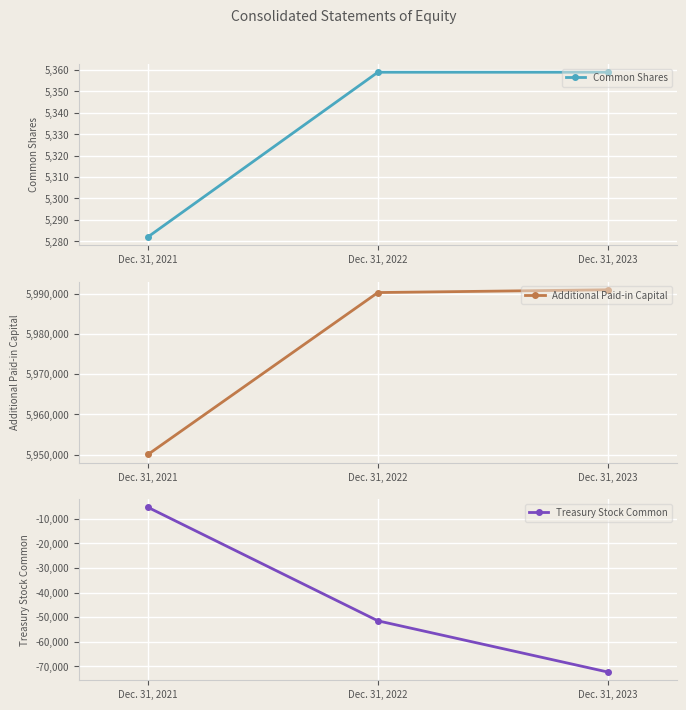

What is the total value across all series at Dec. 31, 2022?

5944135